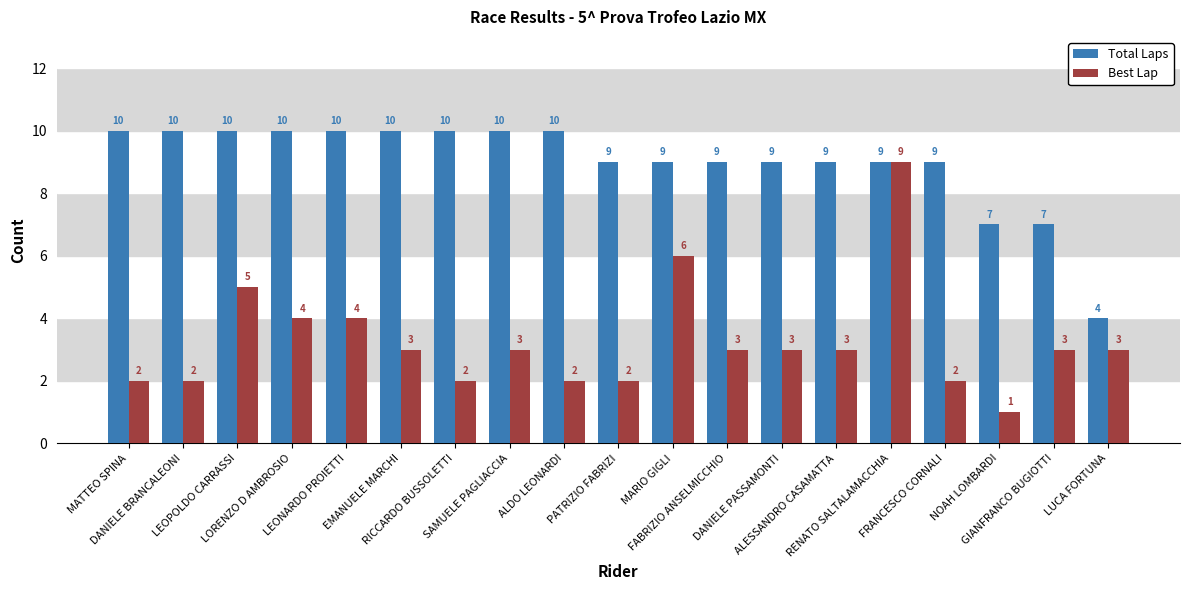

What is the sum of the Total Laps values at FRANCESCO CORNALI and SAMUELE PAGLIACCIA?

19